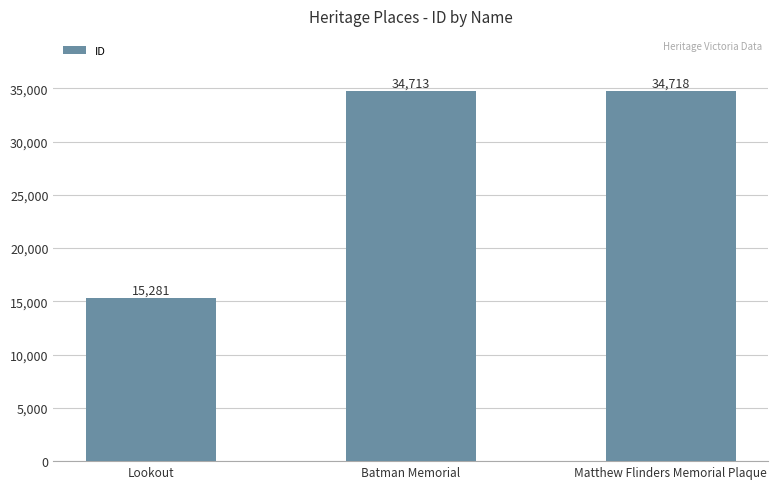

Reading right to left, list all the values displayed in this chart.

34718	34713	15281